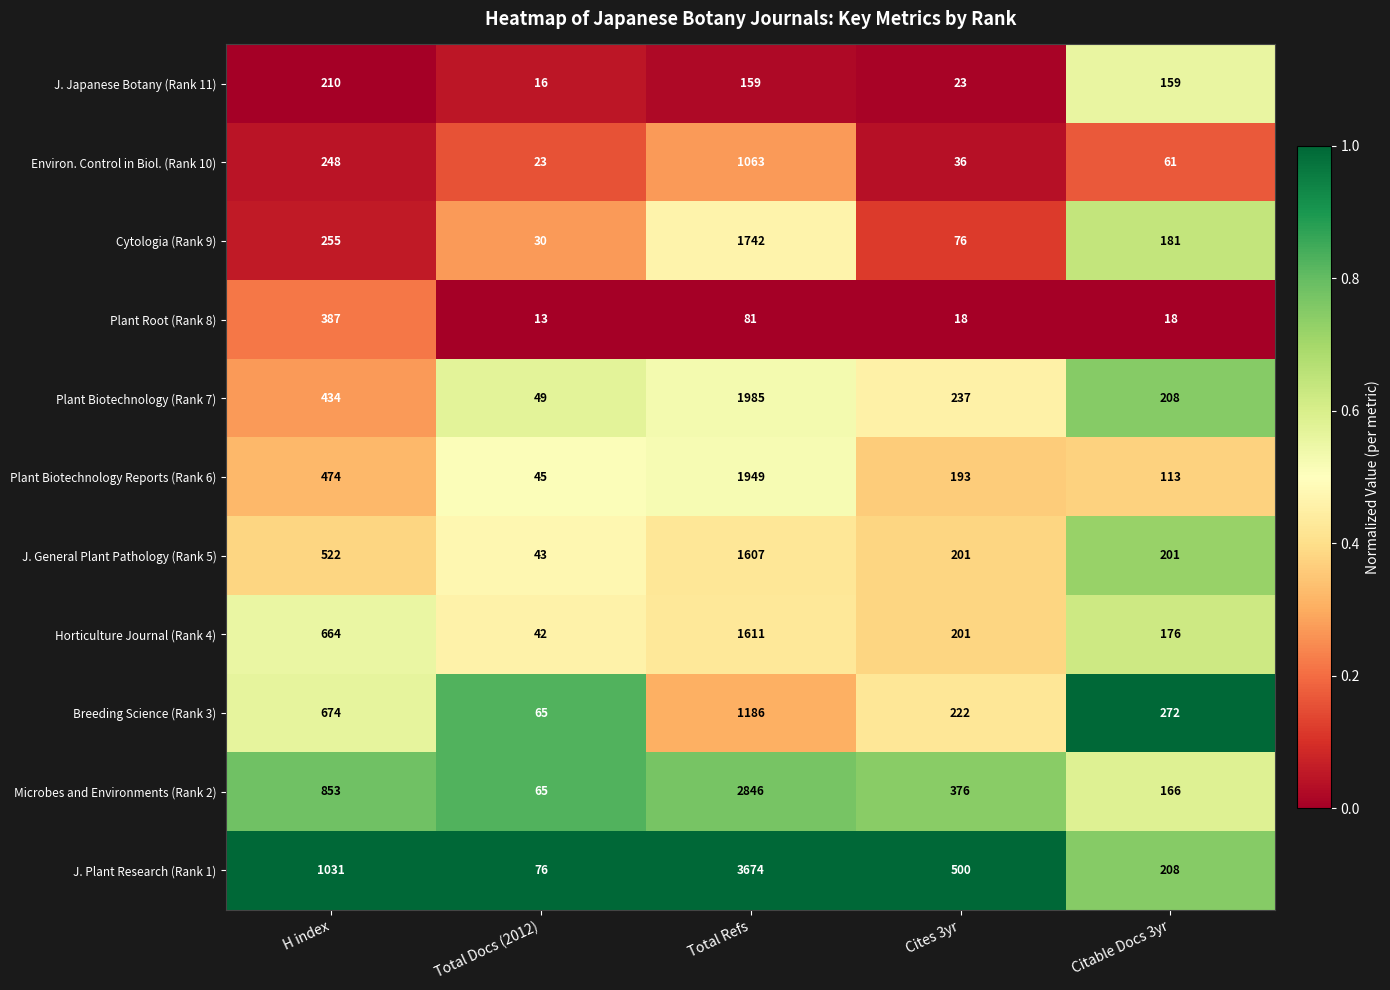

True or false: Plant Biotechnology Reports (Rank 6) has a value of 20 at Total Docs (2012).

False